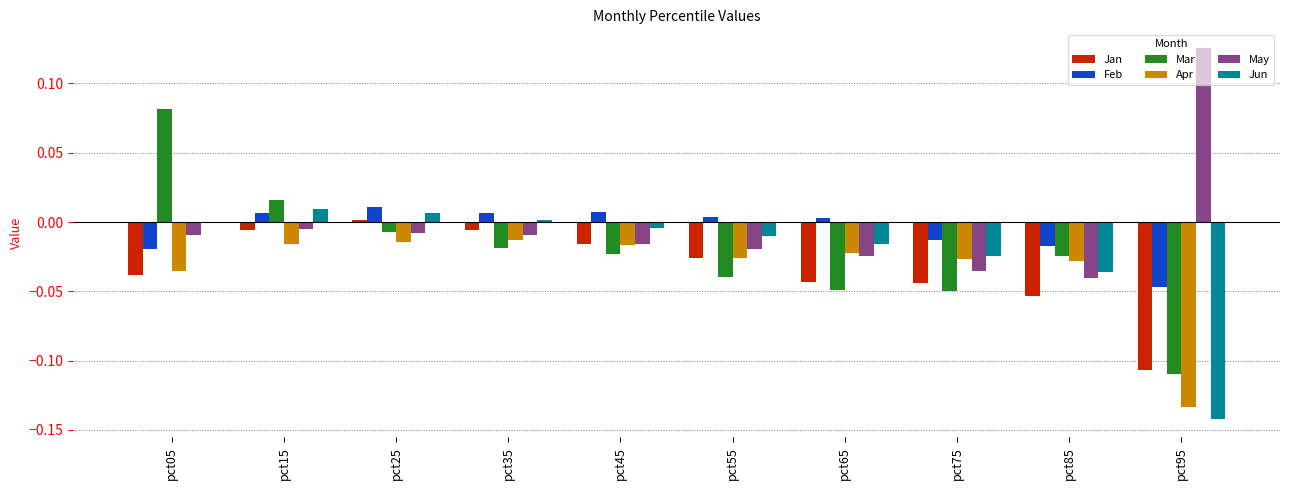

Which category has the highest value across all series?

pct95